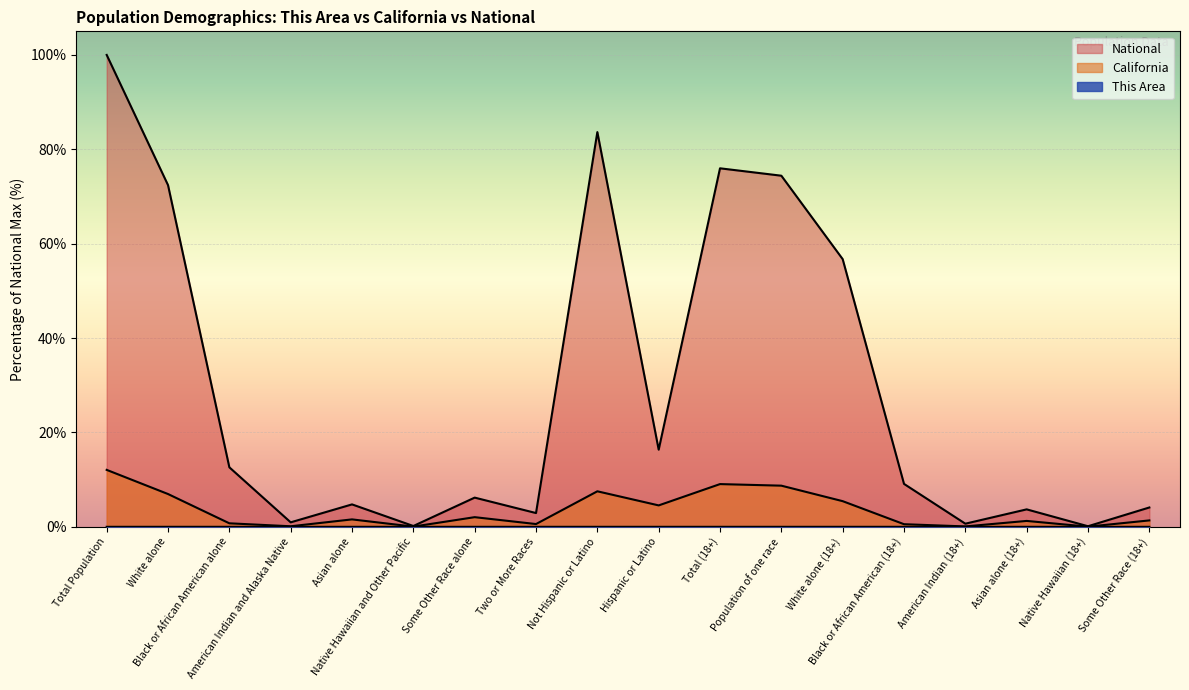

Is it true that This Area equals 0.0 at Asian alone?

False